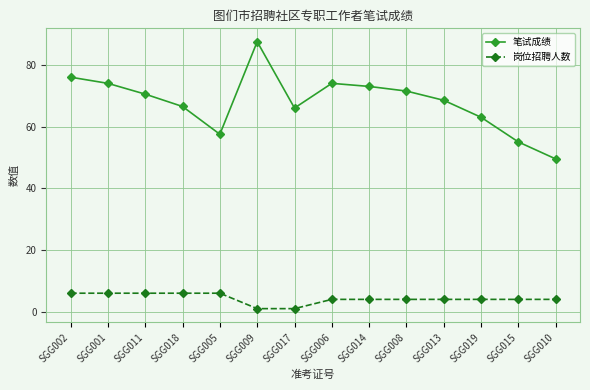

At SGG006, list the series in order from largest to smallest.

笔试成绩, 岗位招聘人数